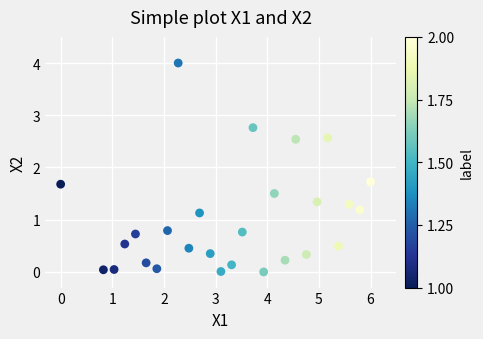

What is the range of Y values (max minus min)?

4.0